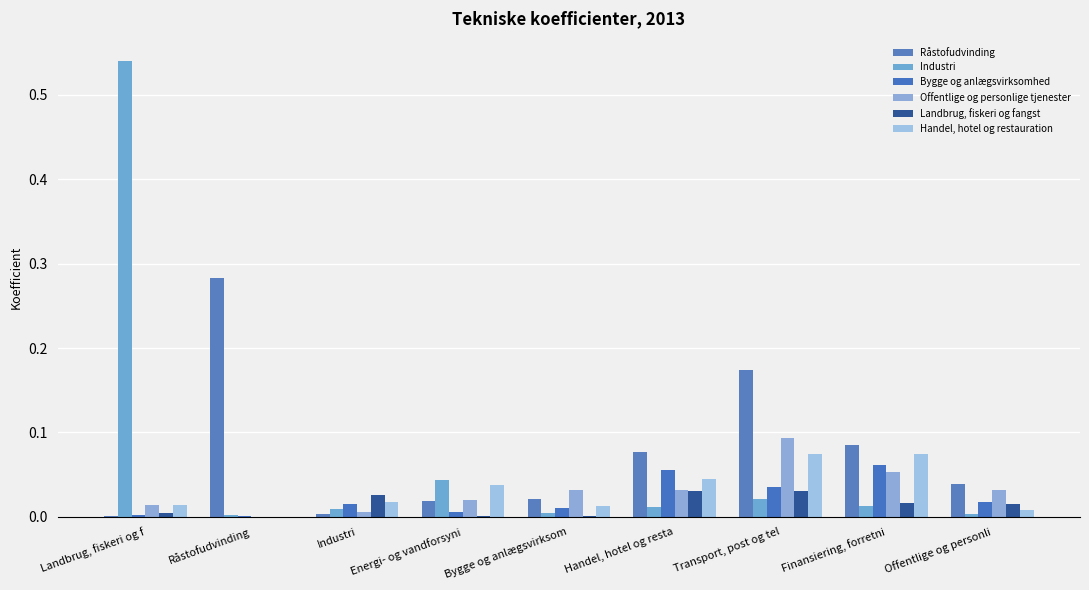

Reading left to right, list all the values displayed in this chart.

Råstofudvinding: Landbrug, fiskeri og f=0.0	Råstofudvinding=0.3	Industri=0.0	Energi- og vandforsyni=0.0	Bygge og anlægsvirksom=0.0	Handel, hotel og resta=0.1	Transport, post og tel=0.2	Finansiering, forretni=0.1	Offentlige og personli=0.0
Industri: Landbrug, fiskeri og f=0.5	Råstofudvinding=0.0	Industri=0.0	Energi- og vandforsyni=0.0	Bygge og anlægsvirksom=0.0	Handel, hotel og resta=0.0	Transport, post og tel=0.0	Finansiering, forretni=0.0	Offentlige og personli=0.0
Bygge og anlægsvirksomhed: Landbrug, fiskeri og f=0.0	Råstofudvinding=0.0	Industri=0.0	Energi- og vandforsyni=0.0	Bygge og anlægsvirksom=0.0	Handel, hotel og resta=0.1	Transport, post og tel=0.0	Finansiering, forretni=0.1	Offentlige og personli=0.0
Offentlige og personlige tjenester: Landbrug, fiskeri og f=0.0	Råstofudvinding=0.0	Industri=0.0	Energi- og vandforsyni=0.0	Bygge og anlægsvirksom=0.0	Handel, hotel og resta=0.0	Transport, post og tel=0.1	Finansiering, forretni=0.1	Offentlige og personli=0.0
Landbrug, fiskeri og fangst: Landbrug, fiskeri og f=0.0	Råstofudvinding=0.0	Industri=0.0	Energi- og vandforsyni=0.0	Bygge og anlægsvirksom=0.0	Handel, hotel og resta=0.0	Transport, post og tel=0.0	Finansiering, forretni=0.0	Offentlige og personli=0.0
Handel, hotel og restauration: Landbrug, fiskeri og f=0.0	Råstofudvinding=0.0	Industri=0.0	Energi- og vandforsyni=0.0	Bygge og anlægsvirksom=0.0	Handel, hotel og resta=0.0	Transport, post og tel=0.1	Finansiering, forretni=0.1	Offentlige og personli=0.0